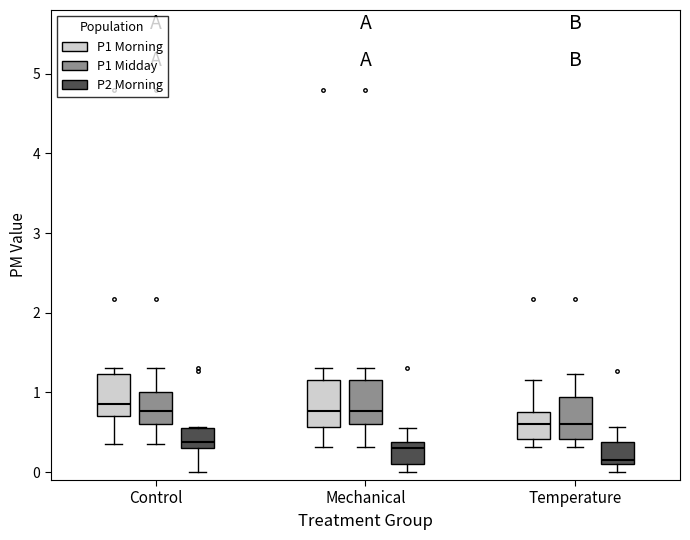

Where is the lower edge of the box for Temperature (P1 Midday) on the y-axis? The values are not printed on the chart, so give them approximately, as read against the axis.

0.4